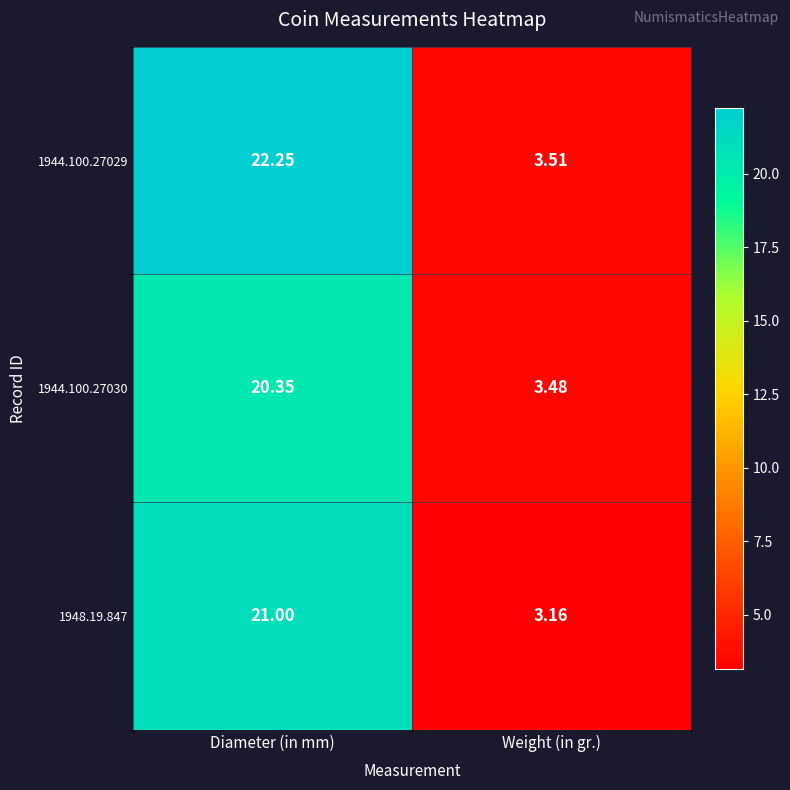

At which category does the chart reach its peak across all series?

Diameter (in mm)